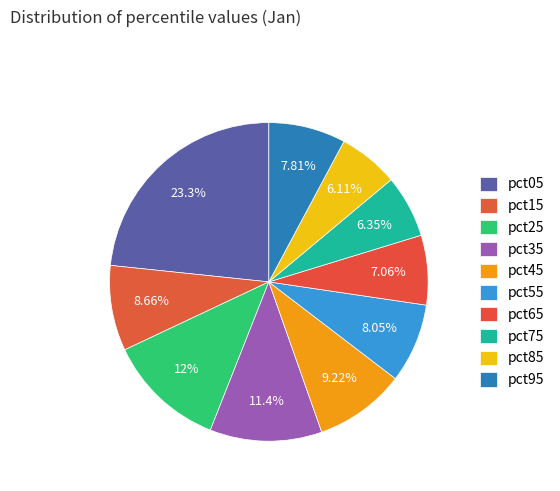

The pct95 slice represents 8% of the pie. True or false?

True